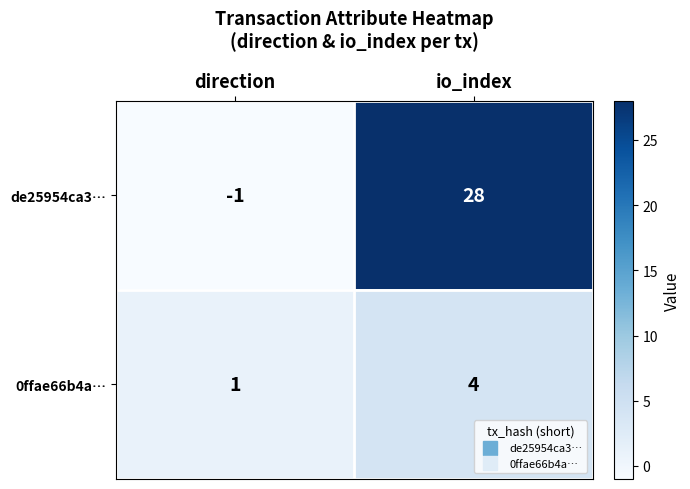

Reading right to left, what are all the values shown in this chart?

de25954ca3…: 28	-1
0ffae66b4a…: 4	1